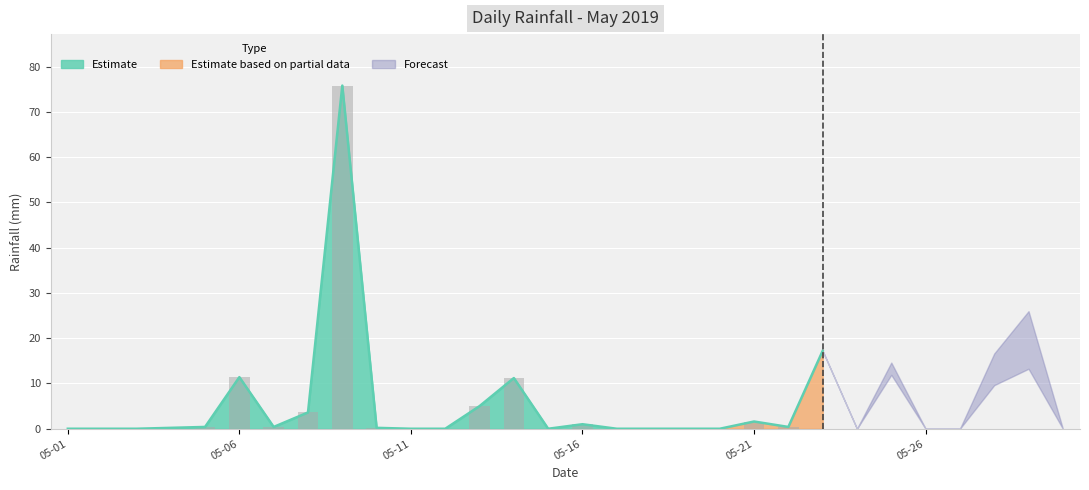

What is the sum of the values at 2019-05-22 and 2019-05-16?

1.4